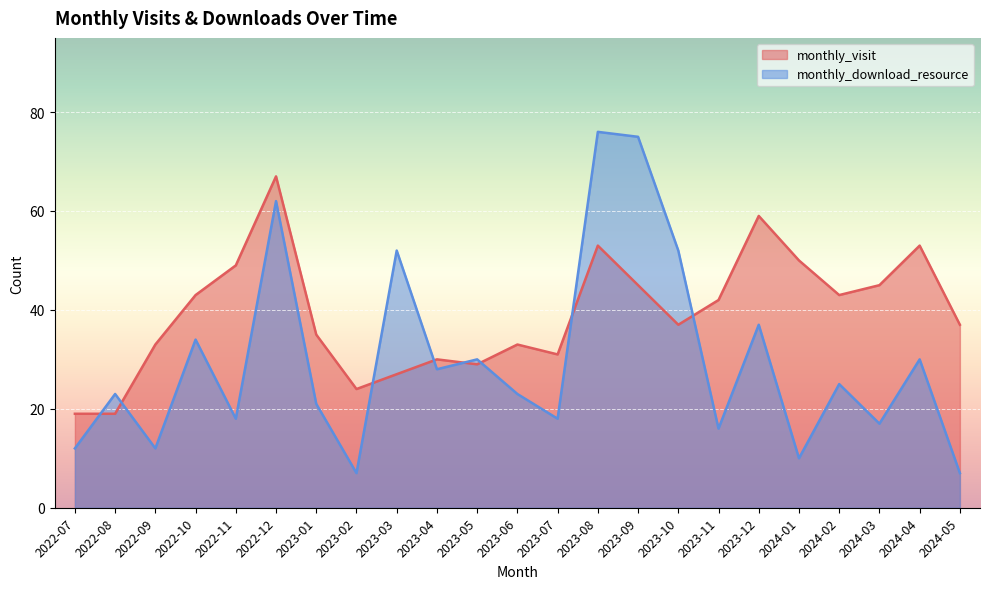

Between 2022-09 and 2023-06, which series saw the biggest shift?

monthly_download_resource